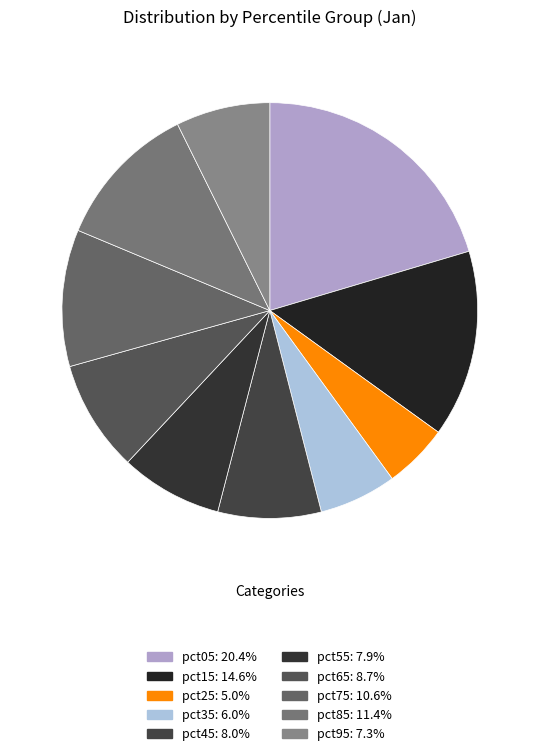

How many segments does this pie chart have?

10